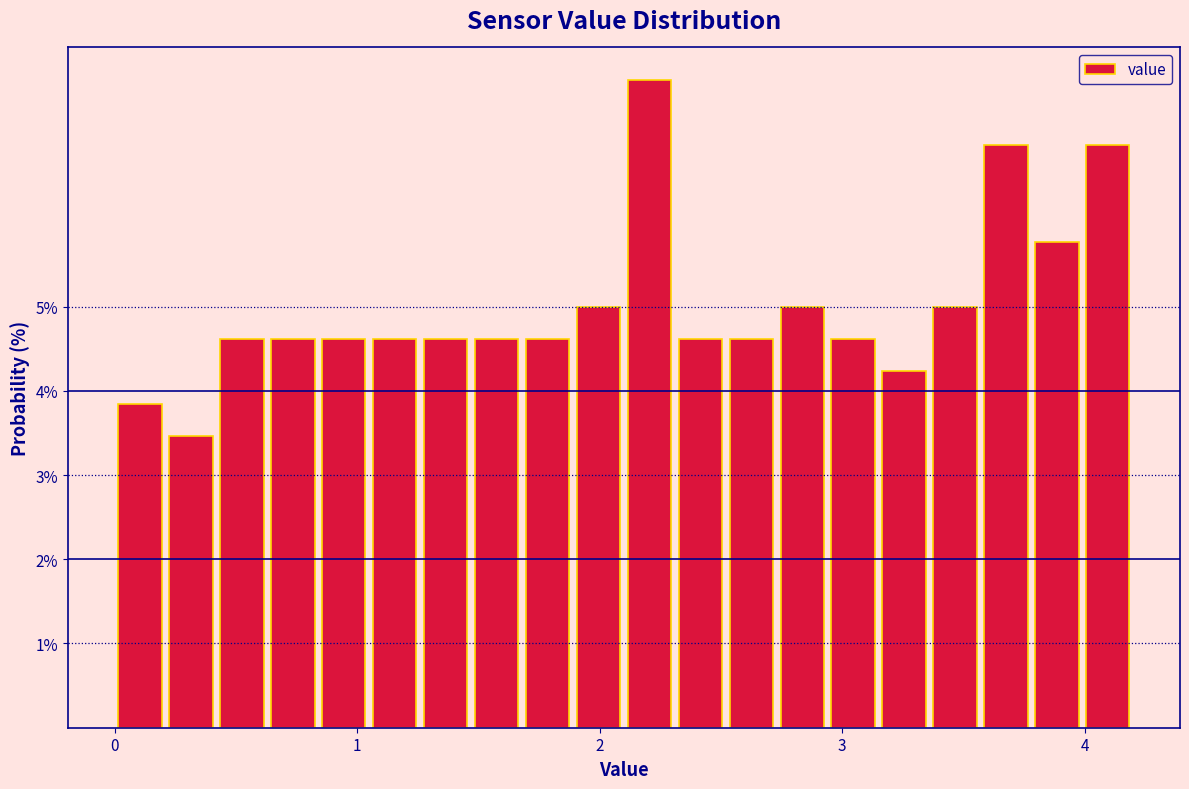

Read against the x-axis, roughly where is the centre of the tallest bar?

2.2